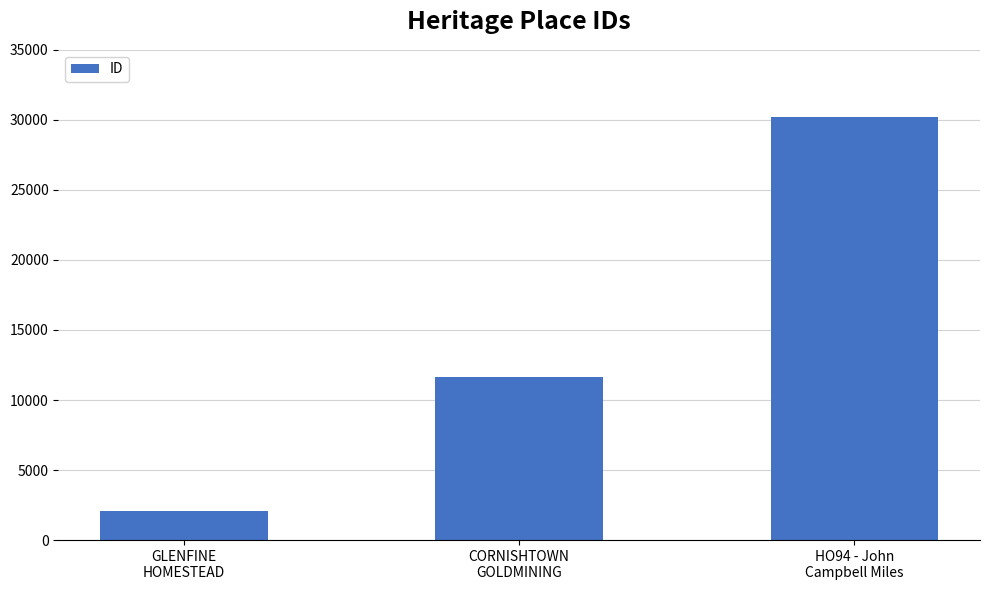

What is the change in value from CORNISHTOWN
GOLDMINING to HO94 - John
Campbell Miles?

+18595